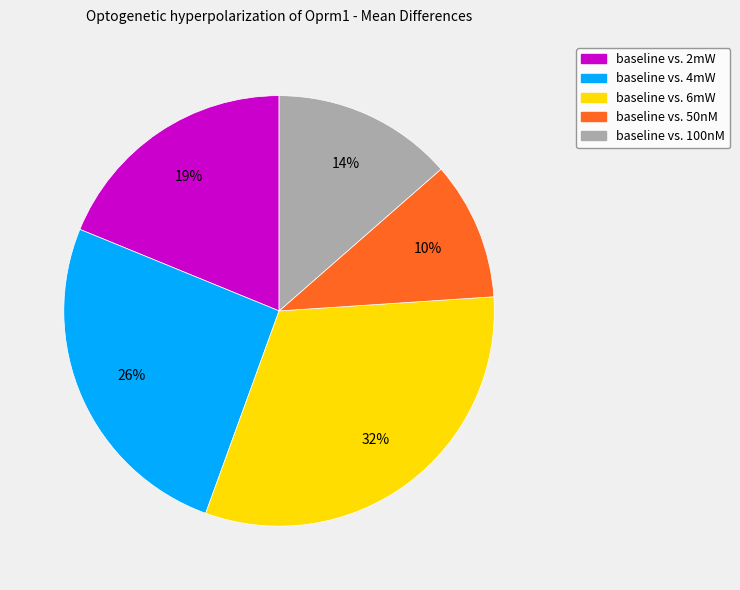

True or false: baseline vs. 2mW accounts for 19% of the total.

True